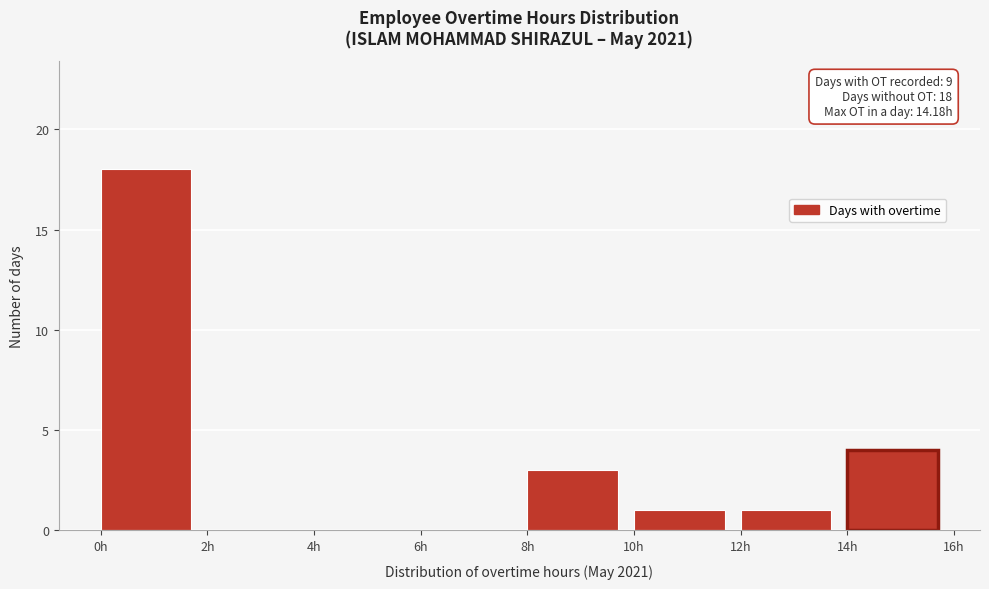

Over which range of the x-axis is the bar tallest?

0 to 2